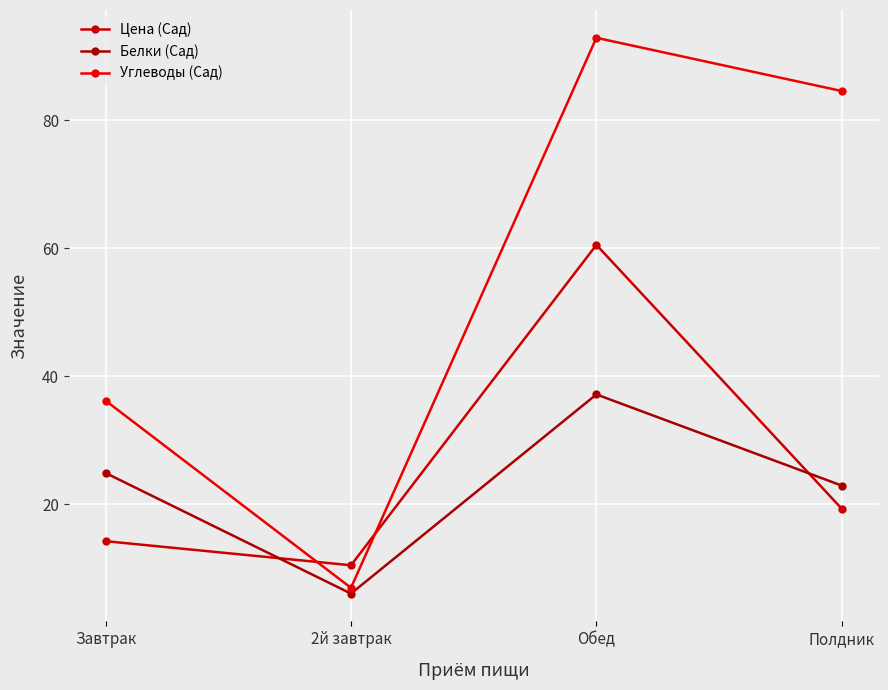

How many lines are shown in the chart?

3